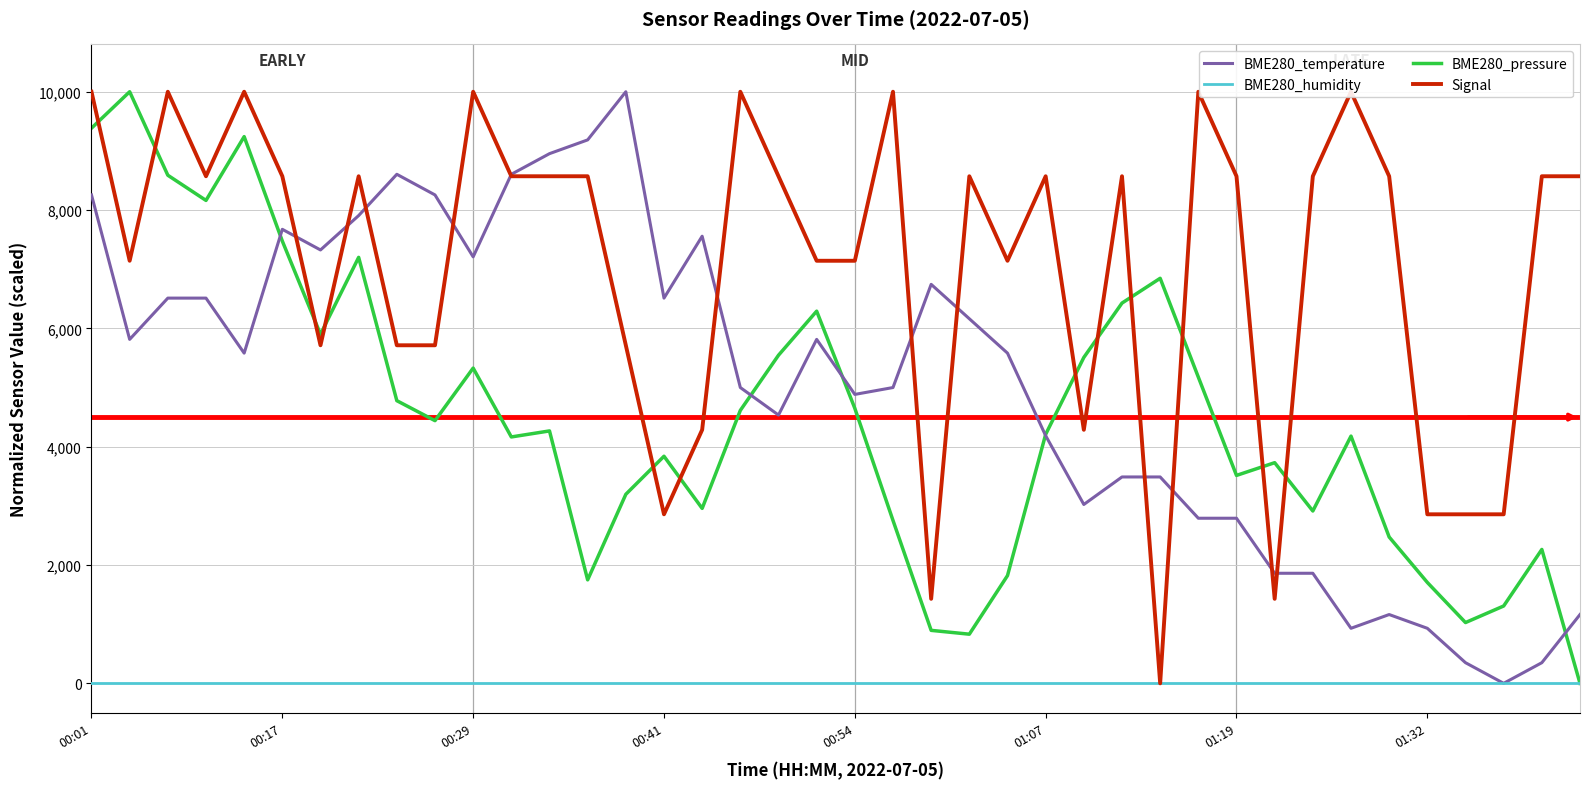

How many interior local valleys does the Signal series have?

9